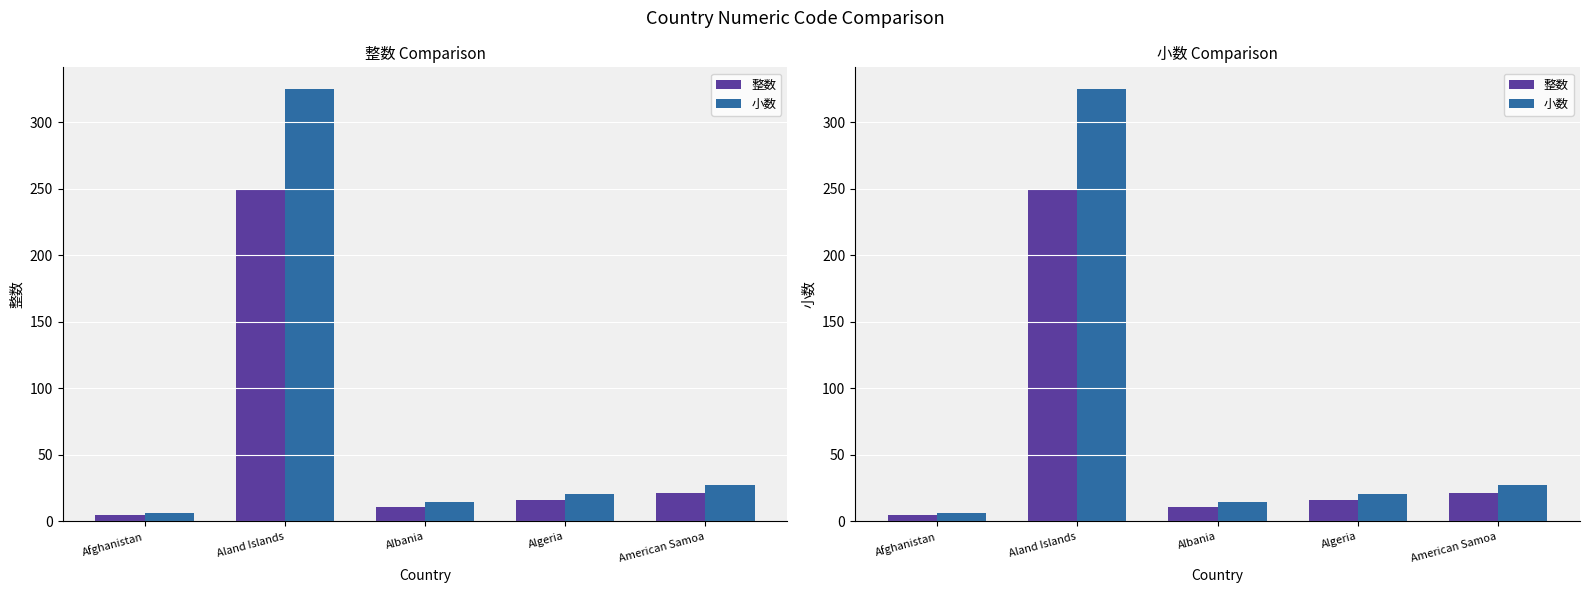

Which has a higher value, Algeria or Aland Islands?

Aland Islands